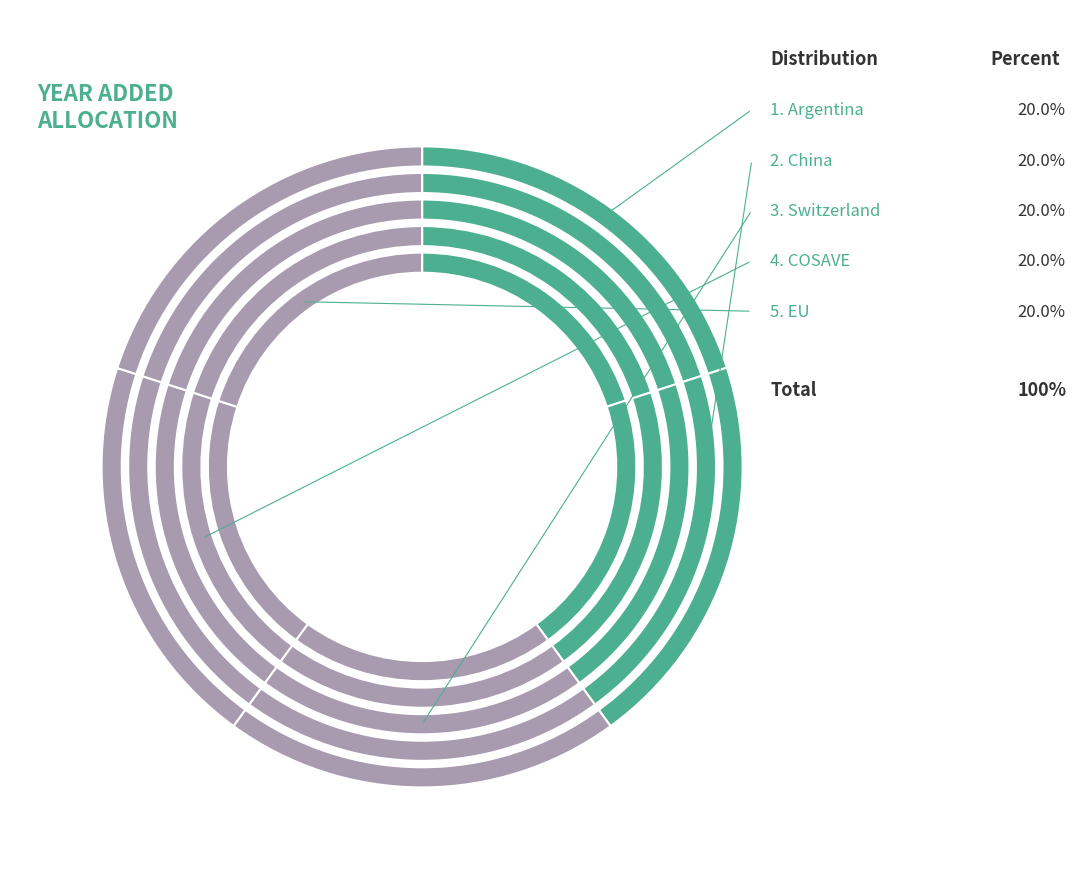

What portion of the pie excludes Argentina?

80.0%